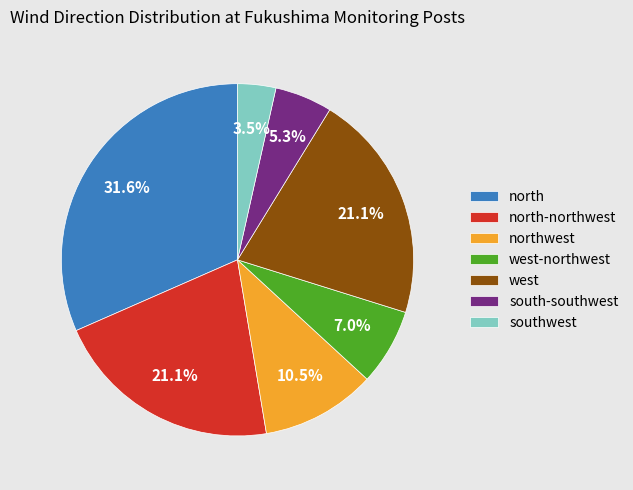

Which category has the biggest portion of the pie?

north